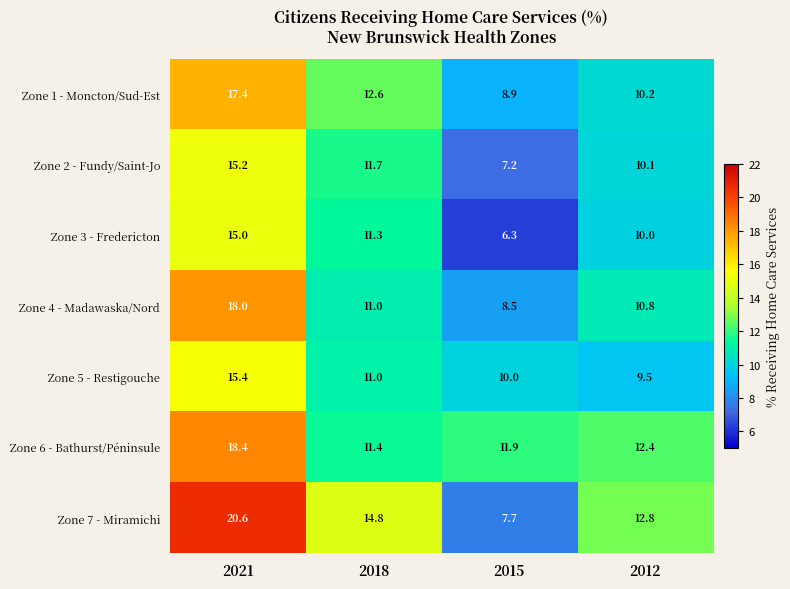

Rank the series by their maximum value, from highest to lowest.

Zone 7 - Miramichi, Zone 6 - Bathurst/Péninsule, Zone 4 - Madawaska/Nord, Zone 1 - Moncton/Sud-Est, Zone 5 - Restigouche, Zone 2 - Fundy/Saint-Jo, Zone 3 - Fredericton